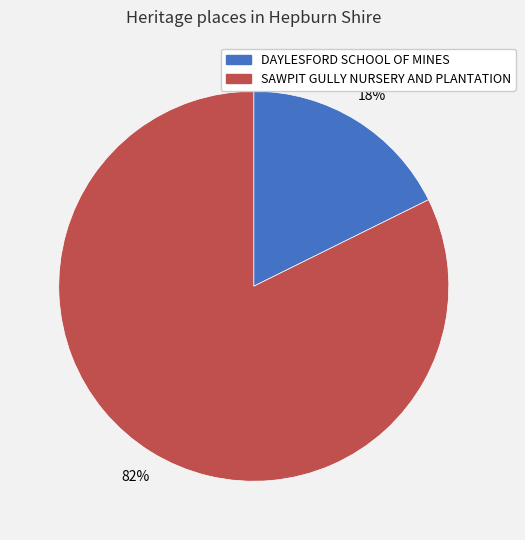

To the nearest percent, what portion does DAYLESFORD SCHOOL OF MINES represent?

18%